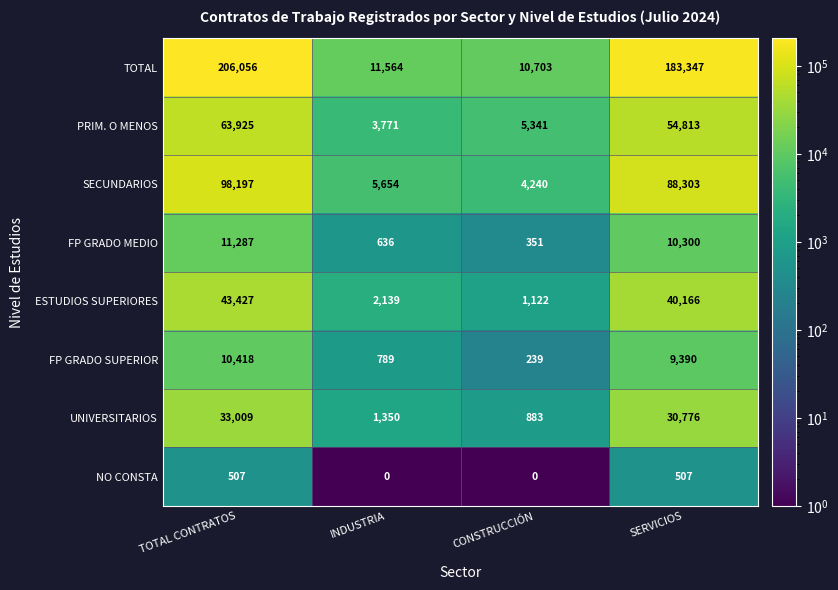

At which category is the sum across all series the highest?

TOTAL CONTRATOS